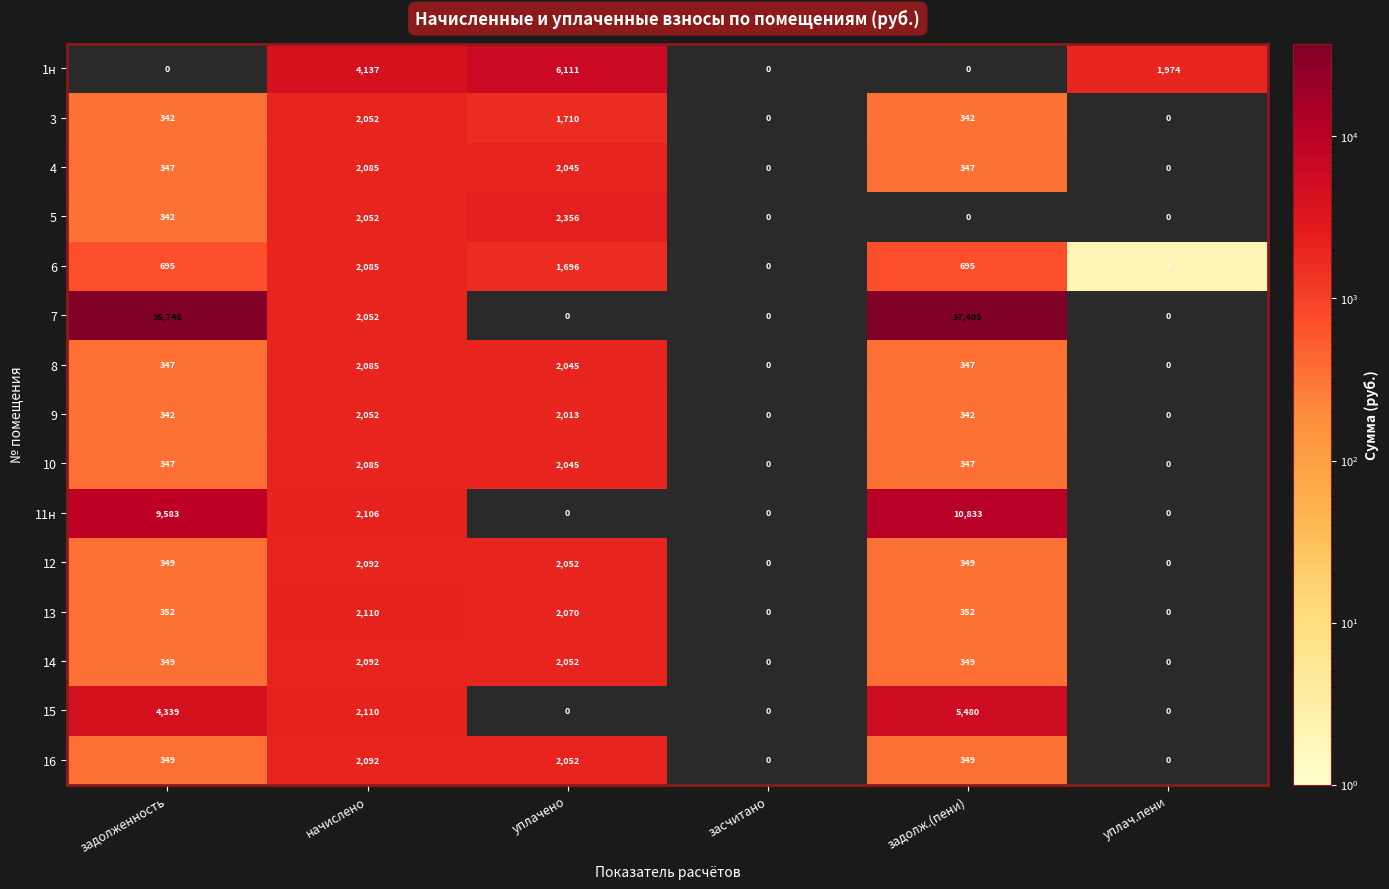

The 16 series shows 1341 at начислено. True or false?

False